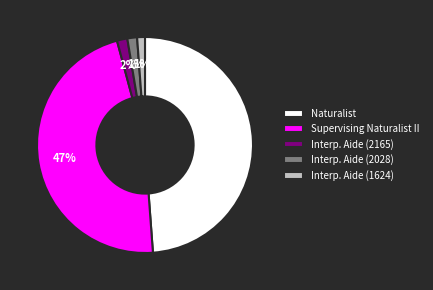

Count the number of slices in the pie.

5